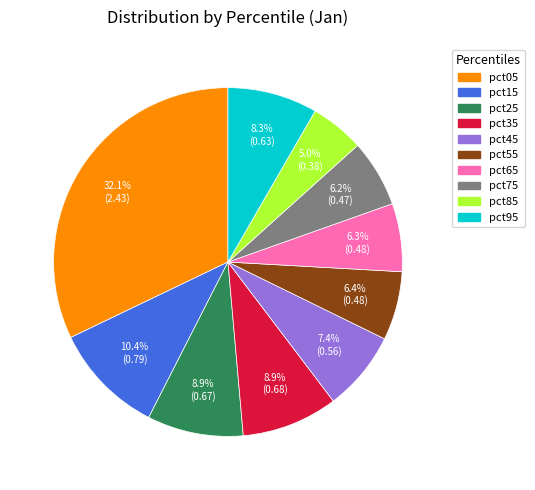

Which category has the biggest portion of the pie?

pct05